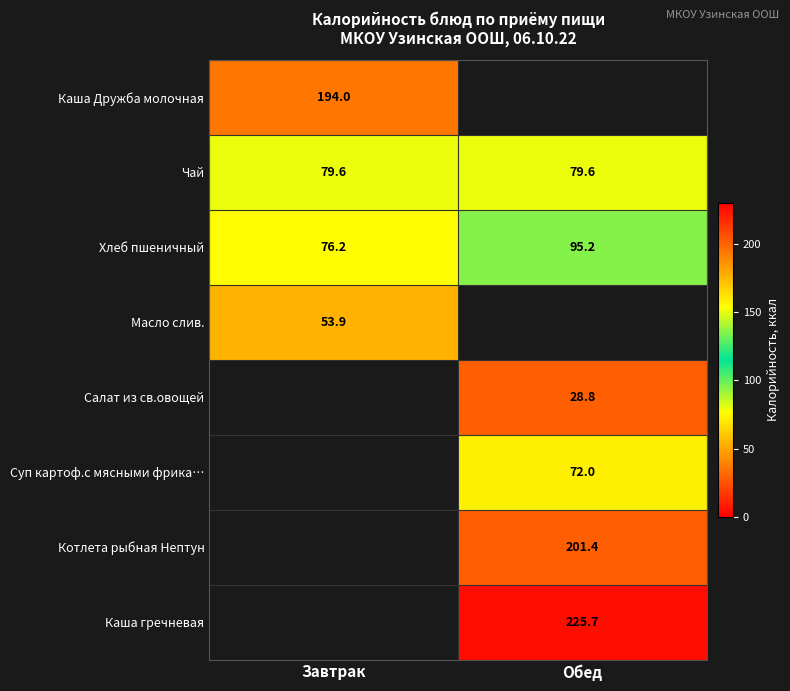

Is the value of Каша Дружба молочная at Завтрак greater than the value of Суп картоф.с мясными фрика… at Обед?

Yes